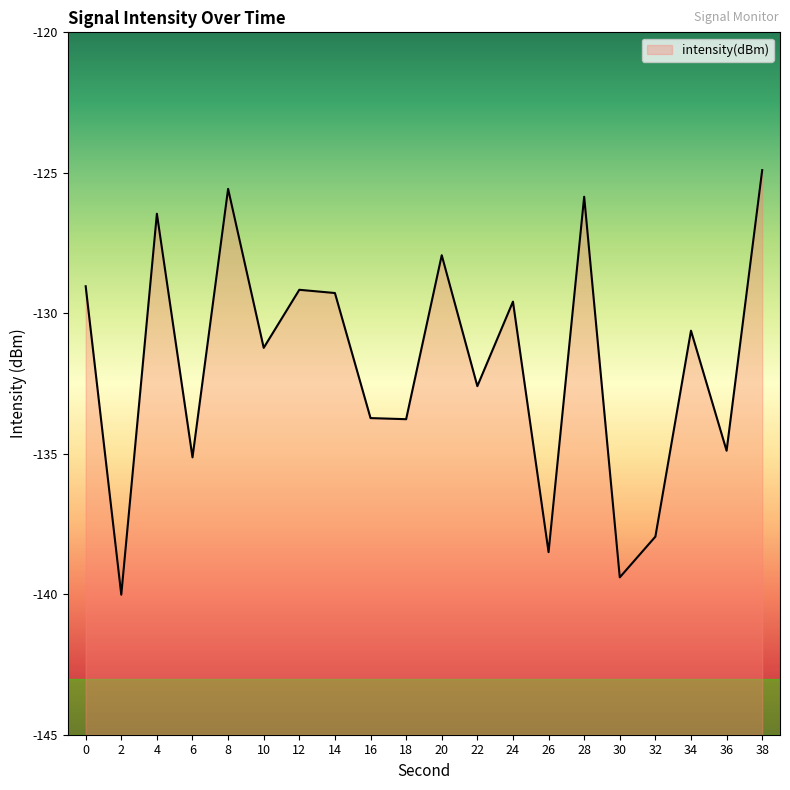

What is the maximum value shown in the chart?

-124.9